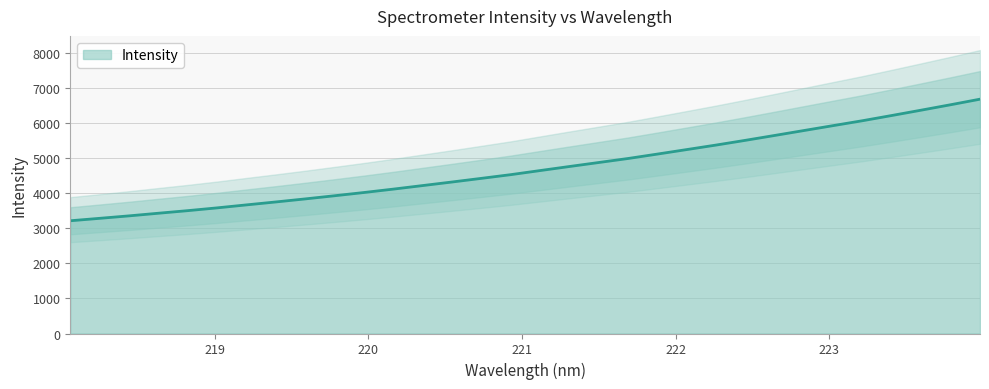

True or false: the data has more than 2 interior local peaks.

False